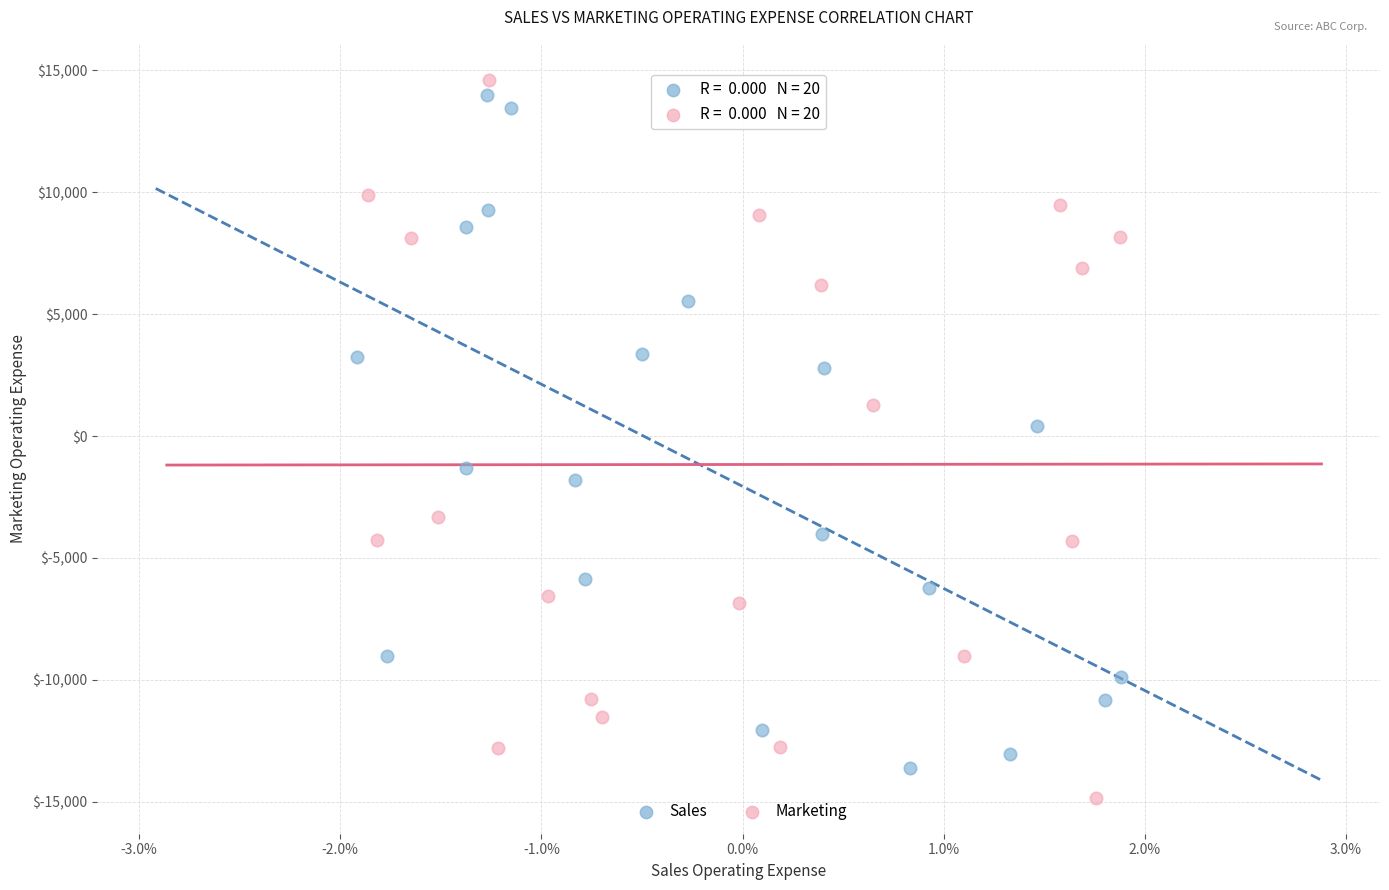

What are all the series names shown in the legend?

Sales, Marketing